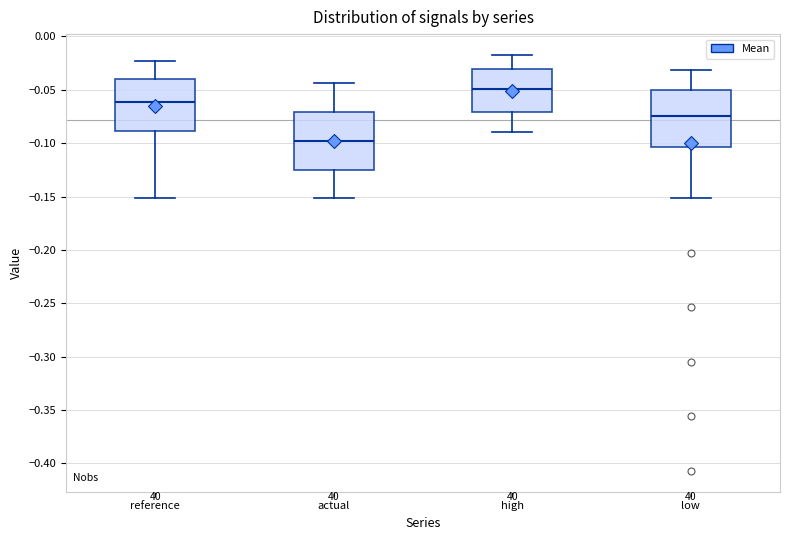

Reading left to right, transcribe this box plot: for each box, give where its median line is, the range the box spans, and where its two whiskers end, as read against the y-axis. The values are not printed on the chart, so give them approximately, as read against the axis.

reference: median -0.060, box -0.090 to -0.040, whiskers -0.150 to -0.025
actual: median -0.100, box -0.125 to -0.070, whiskers -0.150 to -0.045
high: median -0.050, box -0.070 to -0.030, whiskers -0.090 to -0.015
low: median -0.075, box -0.105 to -0.050, whiskers -0.150 to -0.030